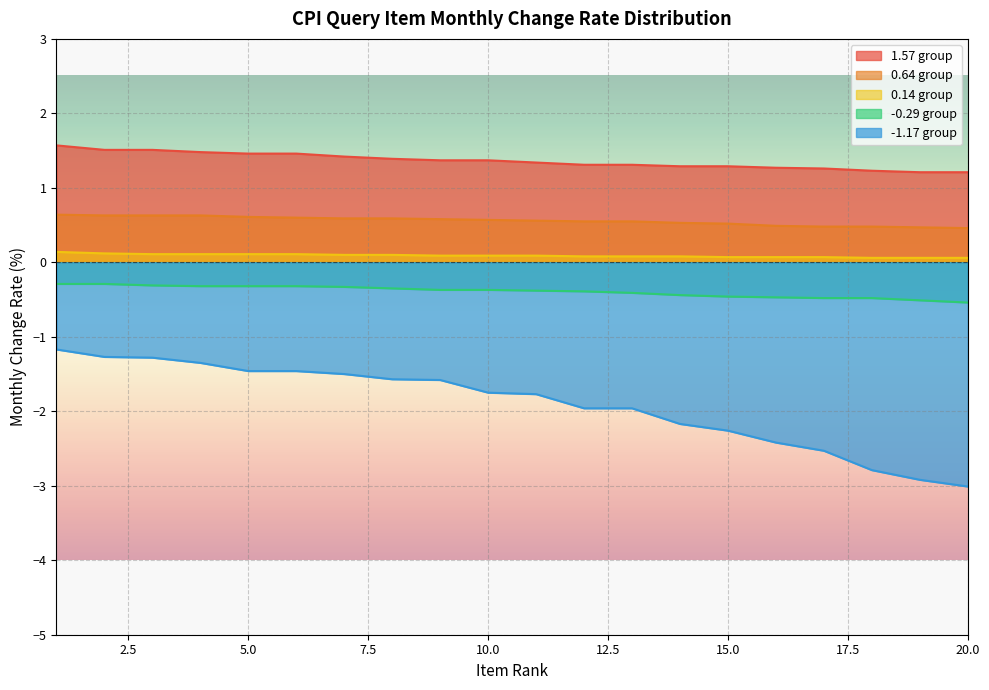

What is the difference between the second highest and second lowest values in the 1.57 series?

0.3